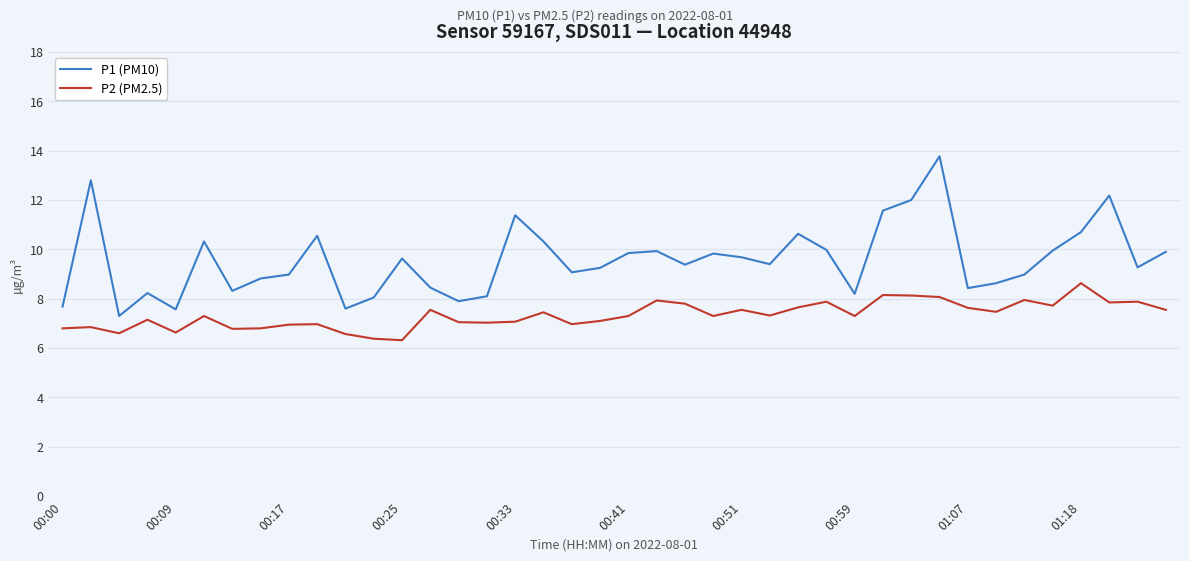

Which series has the largest total across all categories?

P1 (PM10)